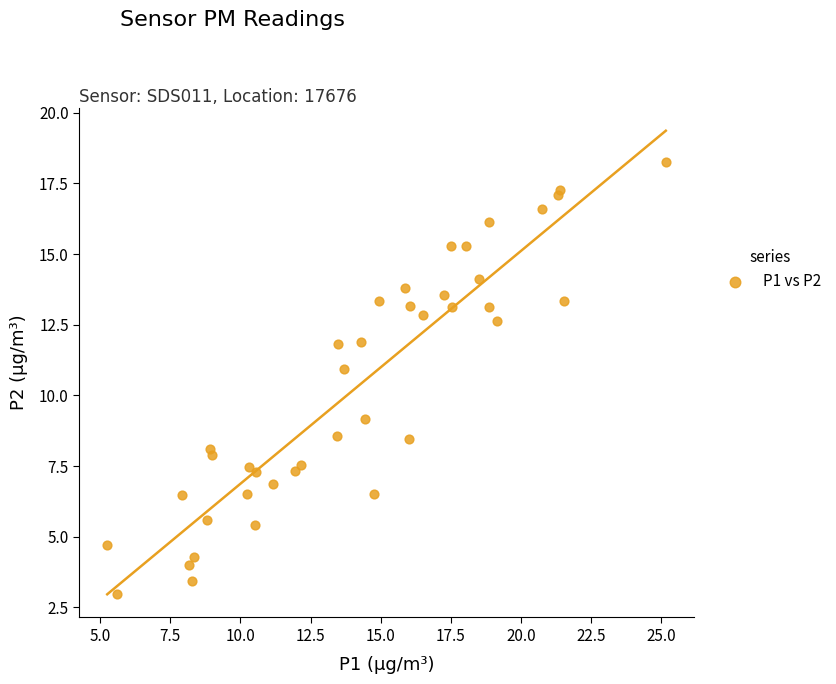

What is the range of Y values (max minus min)?

15.3